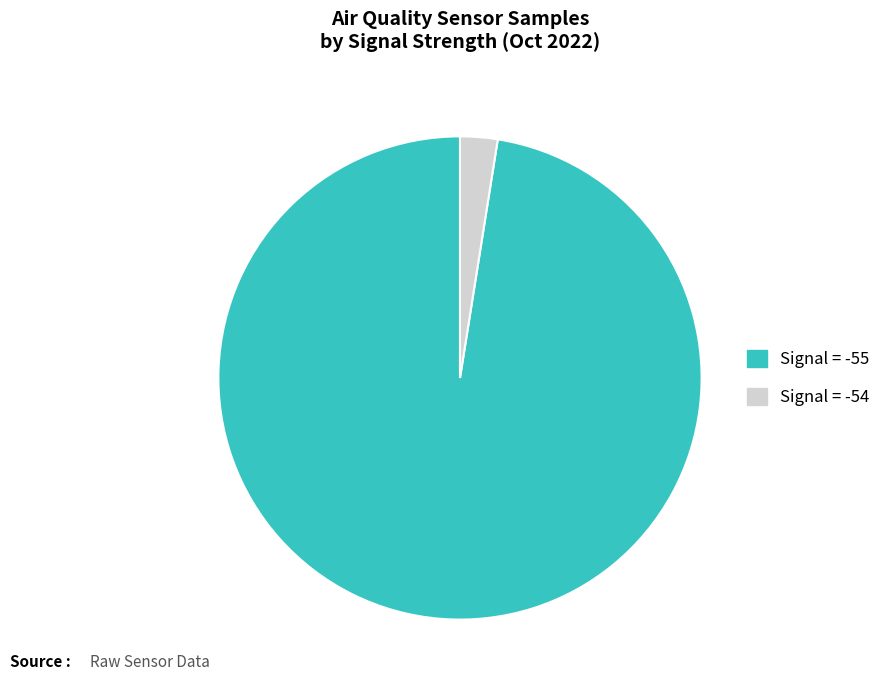

Does any single category account for the majority?

Yes